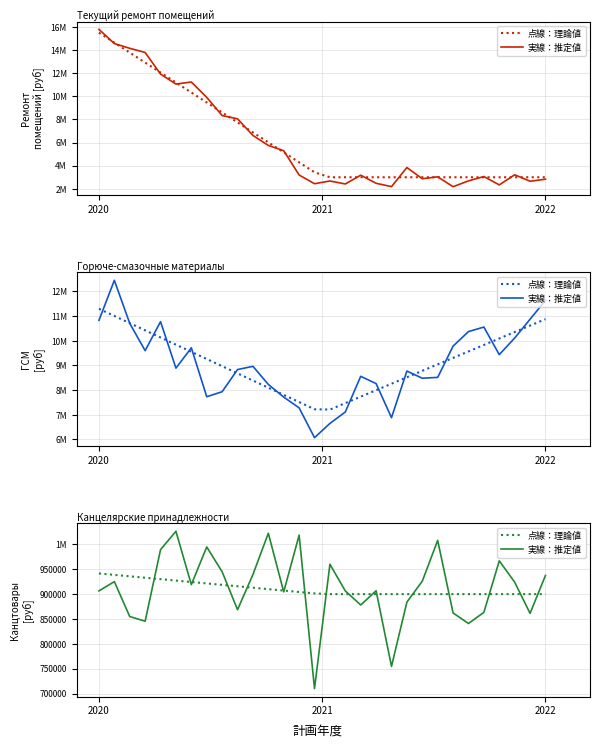

Does the chart have visible grid lines?

Yes